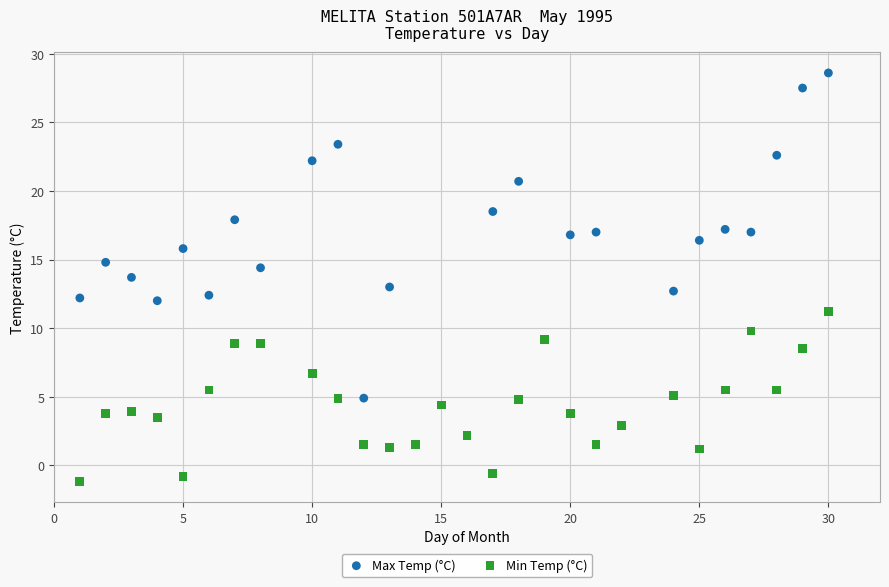

Which series reaches the maximum Y coordinate?

Max Temp (°C)